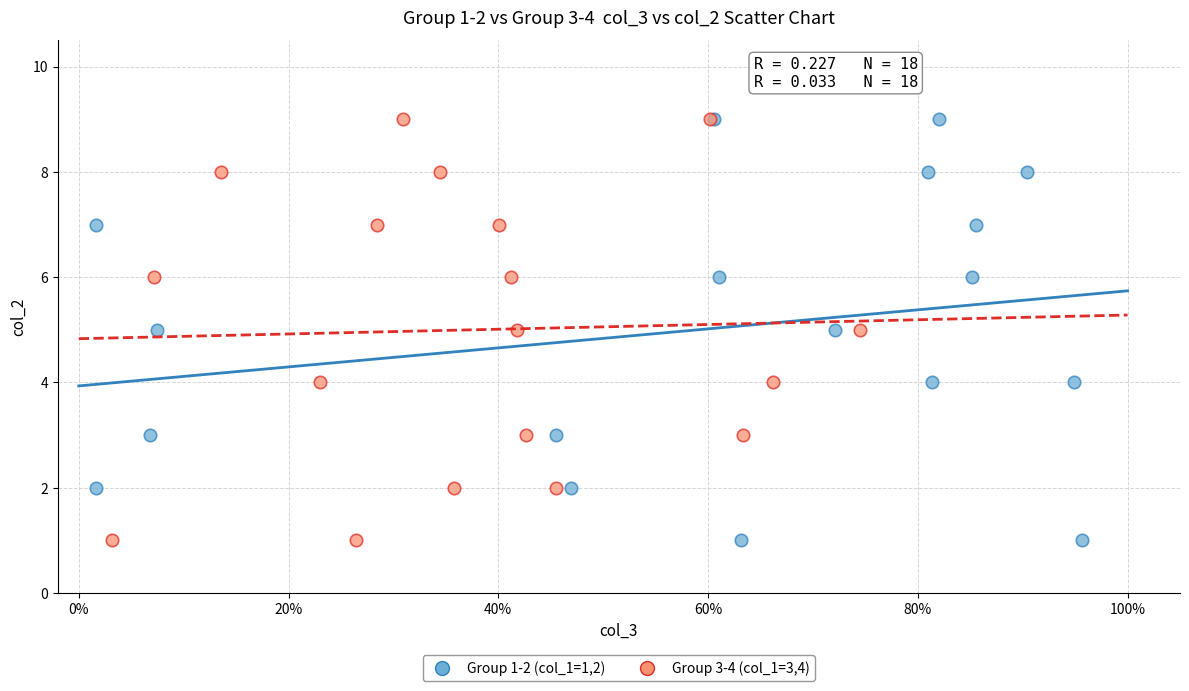

What are all the series names shown in the legend?

Group 1-2 (col_1=1,2), Group 3-4 (col_1=3,4)